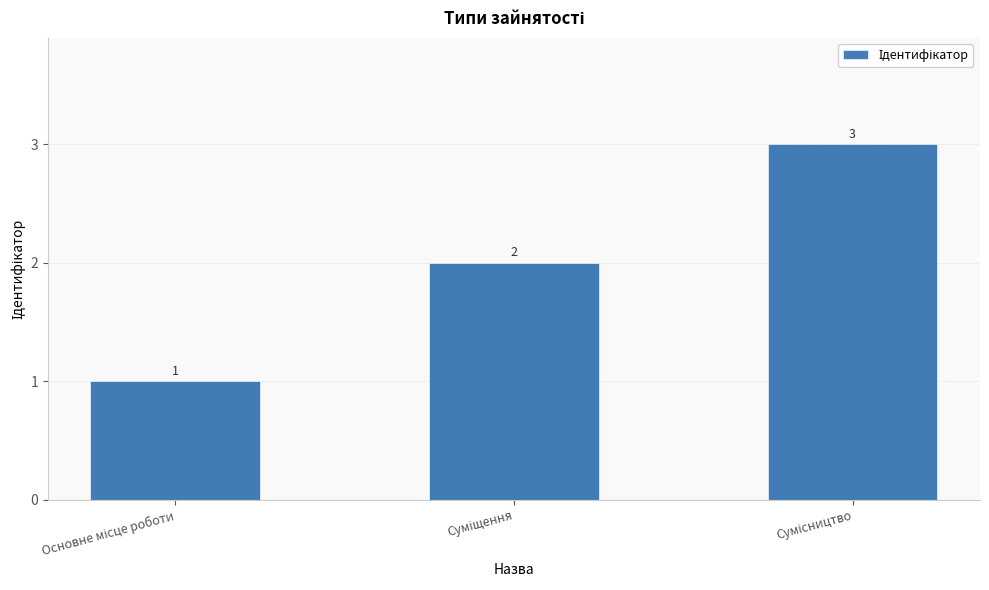

What is the sum of all values?

6